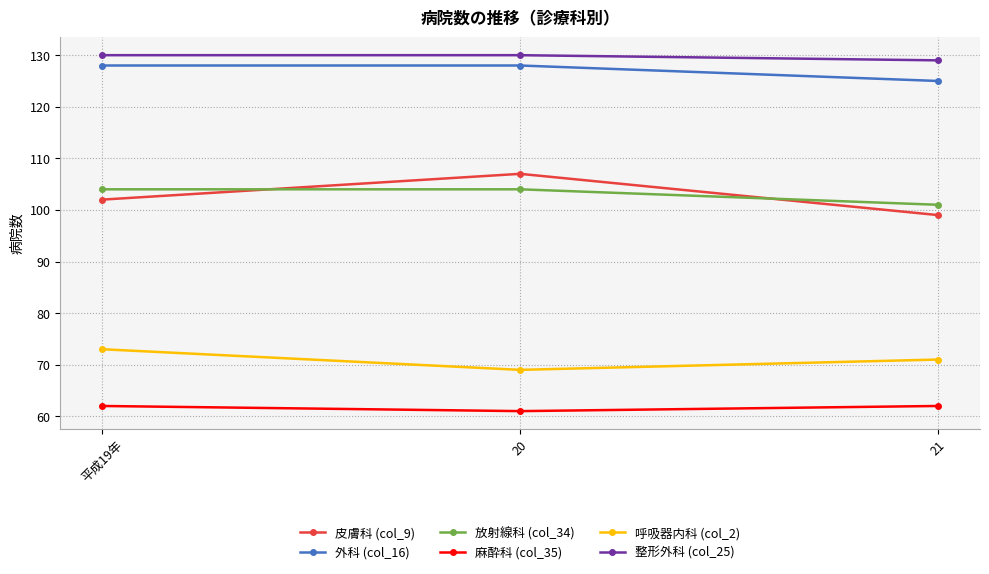

Which category has the lowest value in the 整形外科 (col_25) series?

21